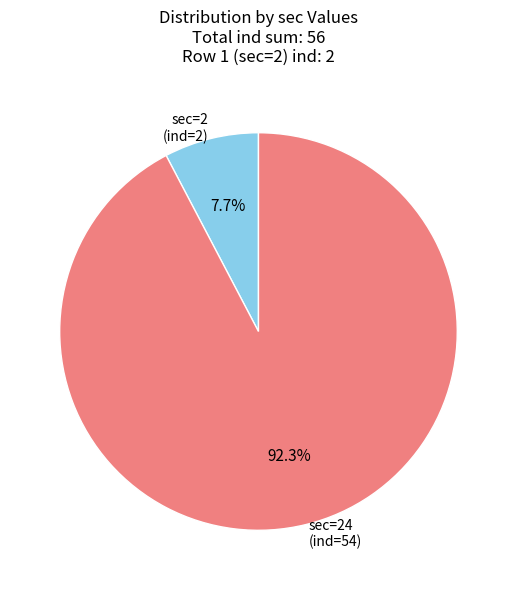

Rank the categories by value from lowest to highest.

sec=2 (ind=2), sec=24 (ind=54)